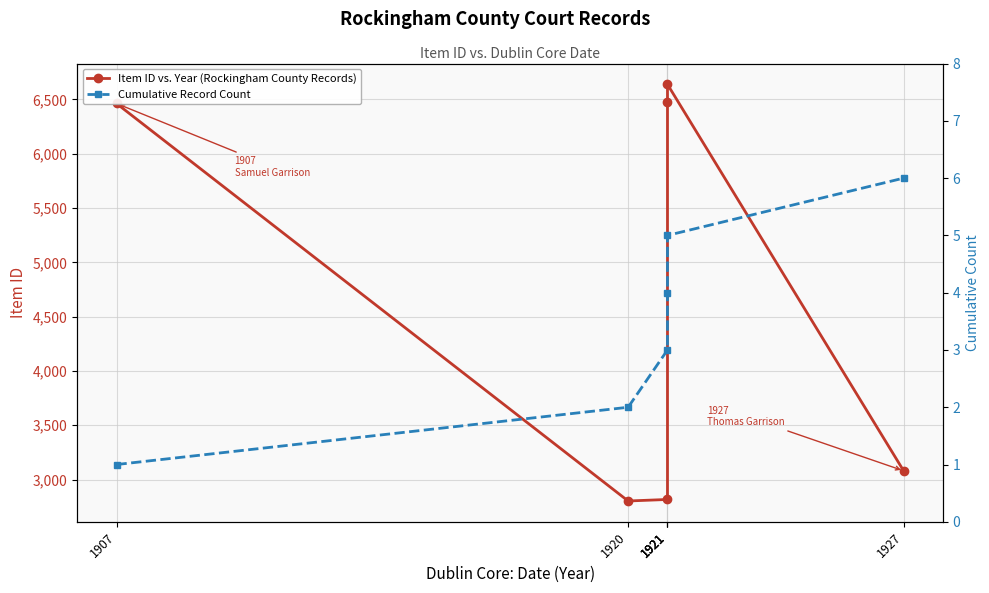

Which category has the lowest value in the Cumulative Record Count series?

1907